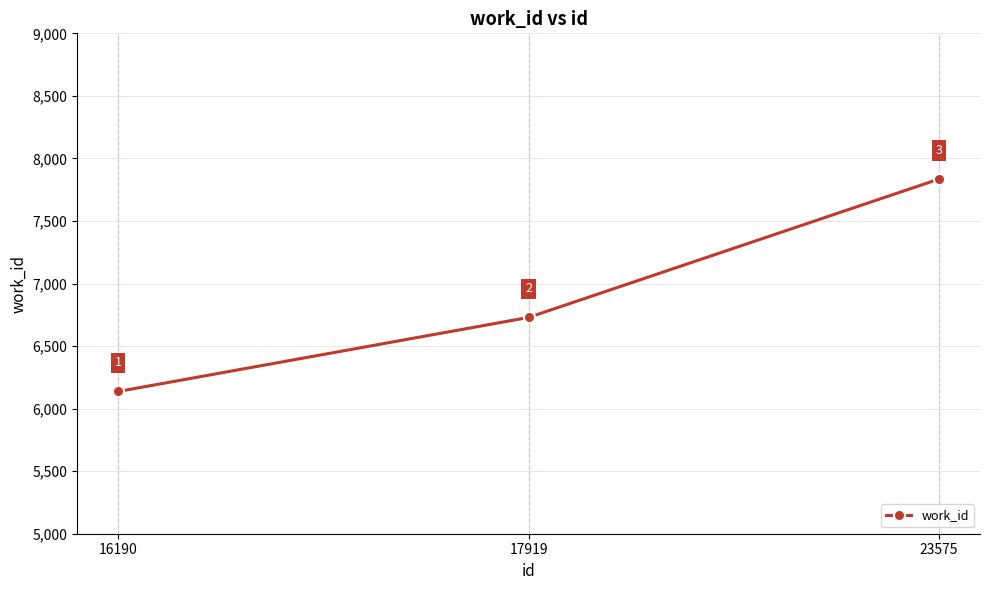

List the labels in order of value, largest first.

23575, 17919, 16190